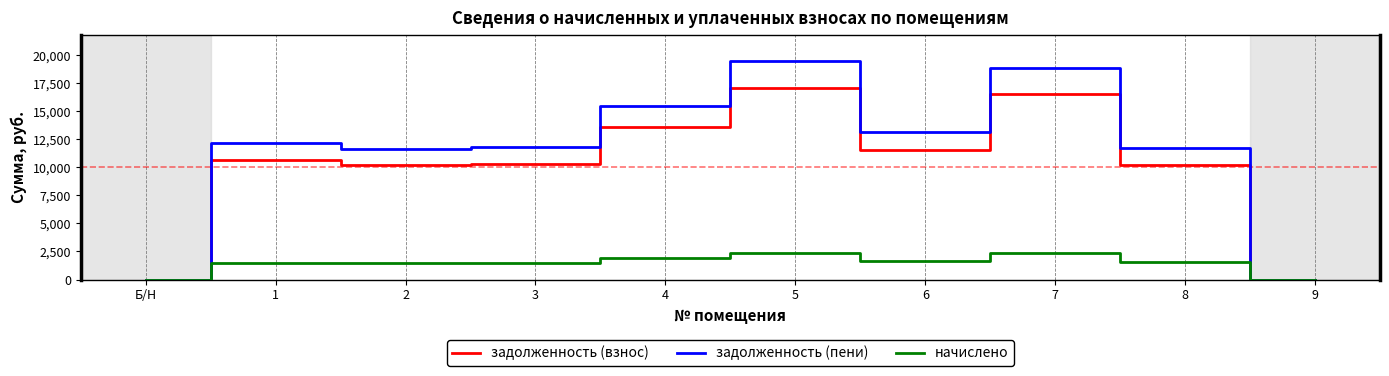

Is it true that начислено equals 330.1 at 8?

False